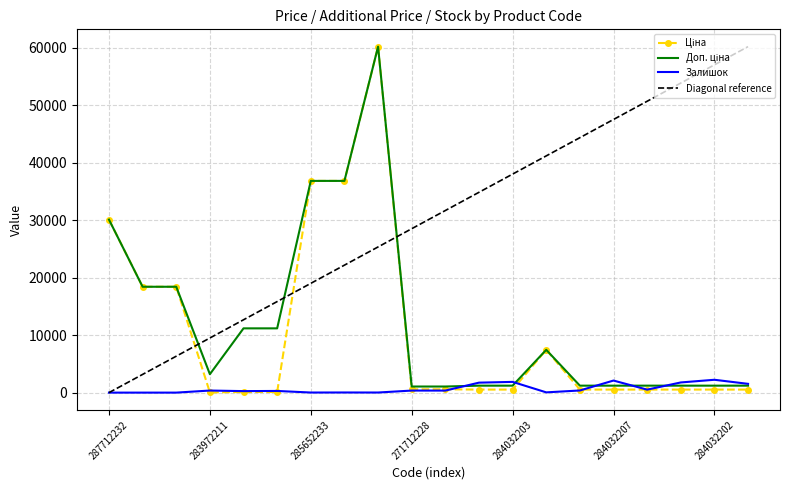

What is the greatest value displayed?

60205.6